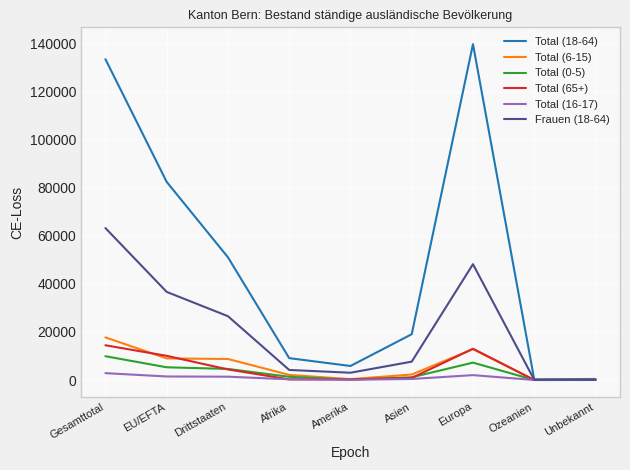

The value of Total (18-64) at Drittstaaten is 51110. True or false?

True